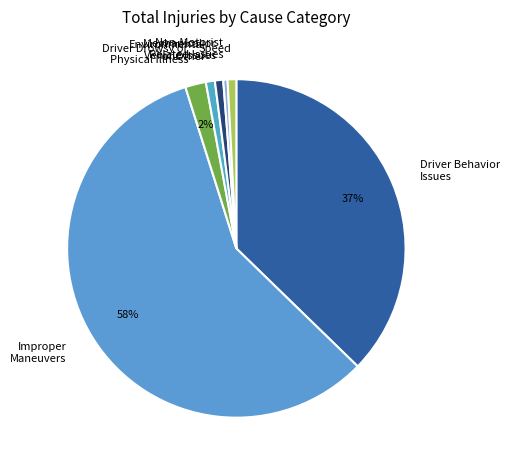

What percentage is the Driver Behavior Issues slice, to the nearest percent?

37%